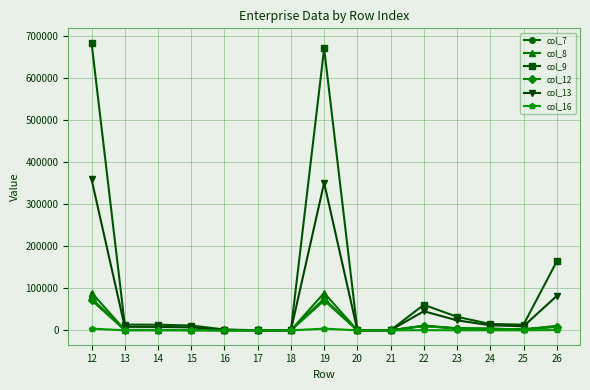

At which label is col_8 closest to 44970?

22